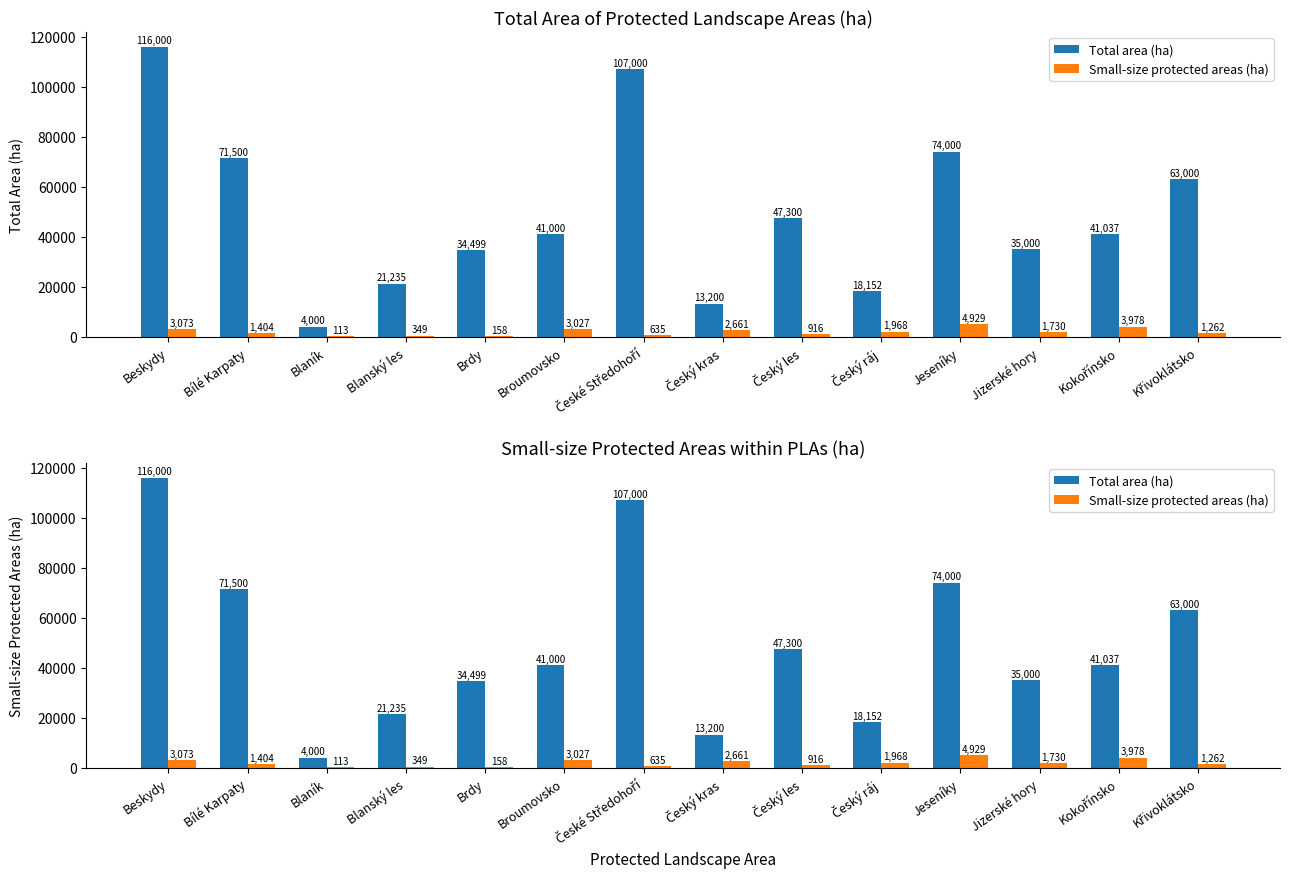

Is the value of Small-size protected areas (ha) at Český ráj greater than the value of Total area (ha) at Blanský les?

No